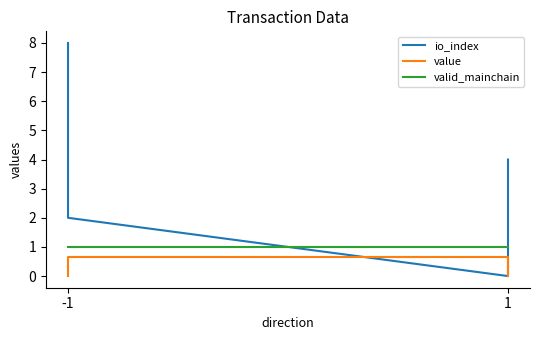

True or false: valid_mainchain and value cross at least once.

False